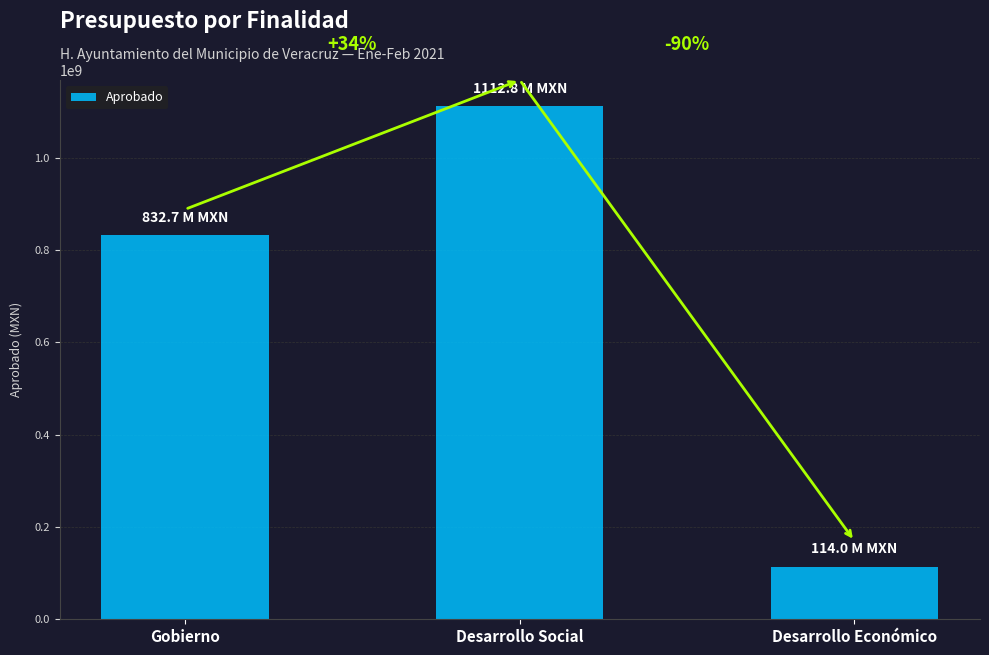

True or false: the data shows 114004321.1 at Desarrollo Económico.

True